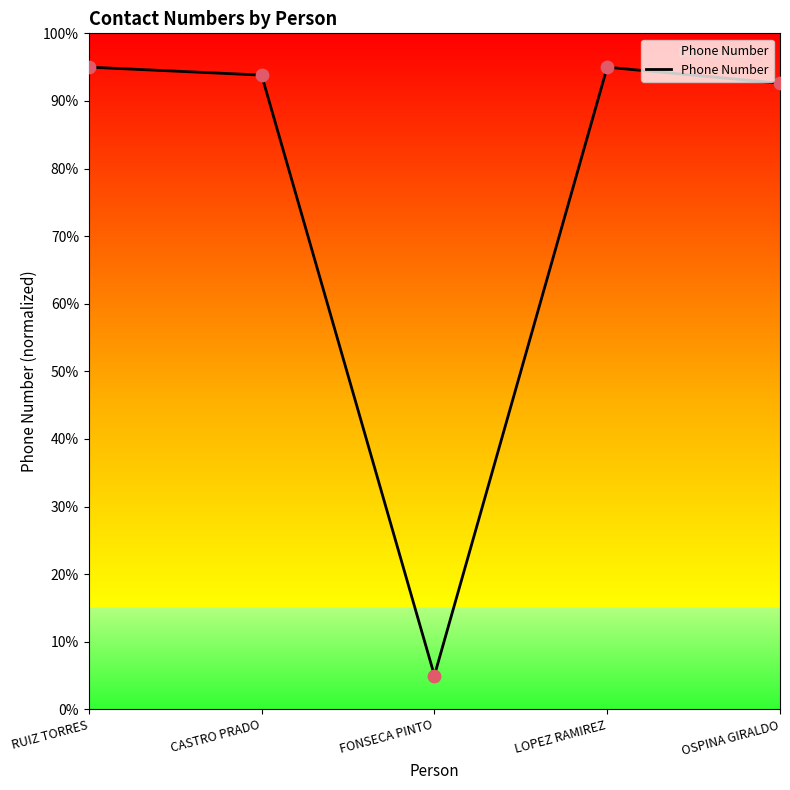

Which has a higher value, RUIZ TORRES or OSPINA GIRALDO?

RUIZ TORRES